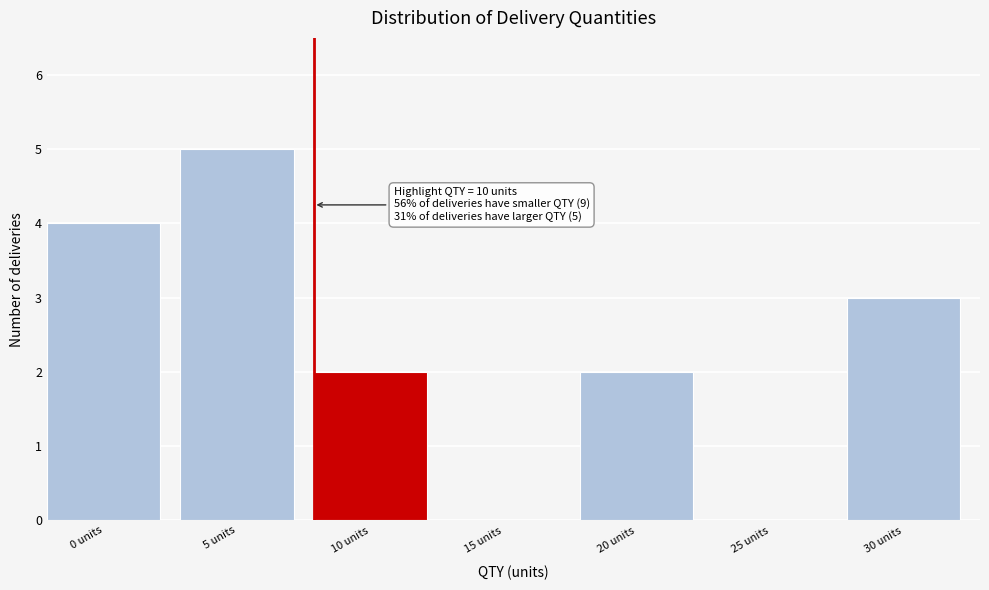

Reading left to right, list all the values displayed in this chart.

0 units=4	5 units=5	10 units=2	15 units=0	20 units=2	25 units=0	30 units=3